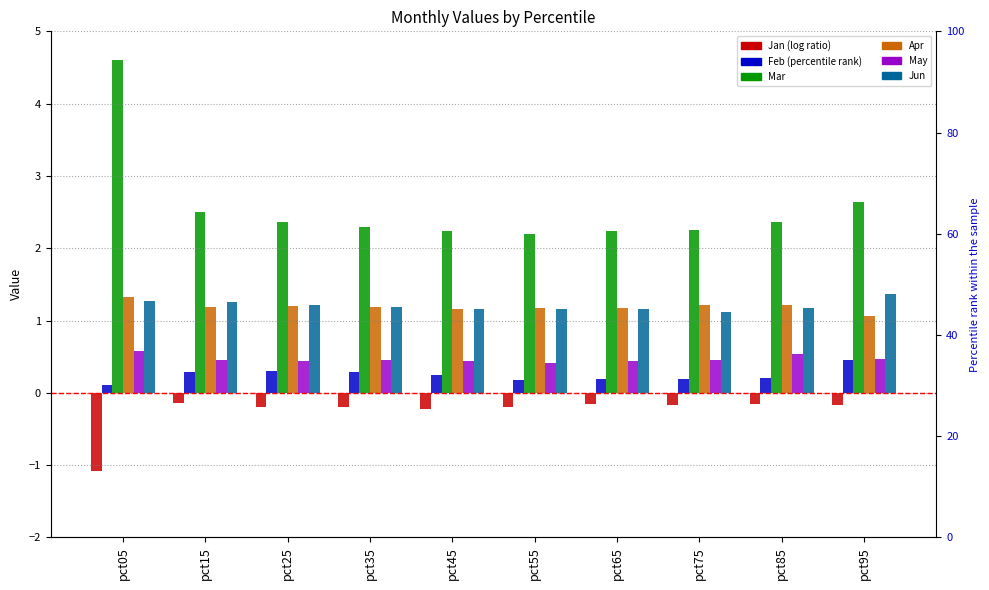

True or false: Feb has a value of 0.3 at pct25.

True